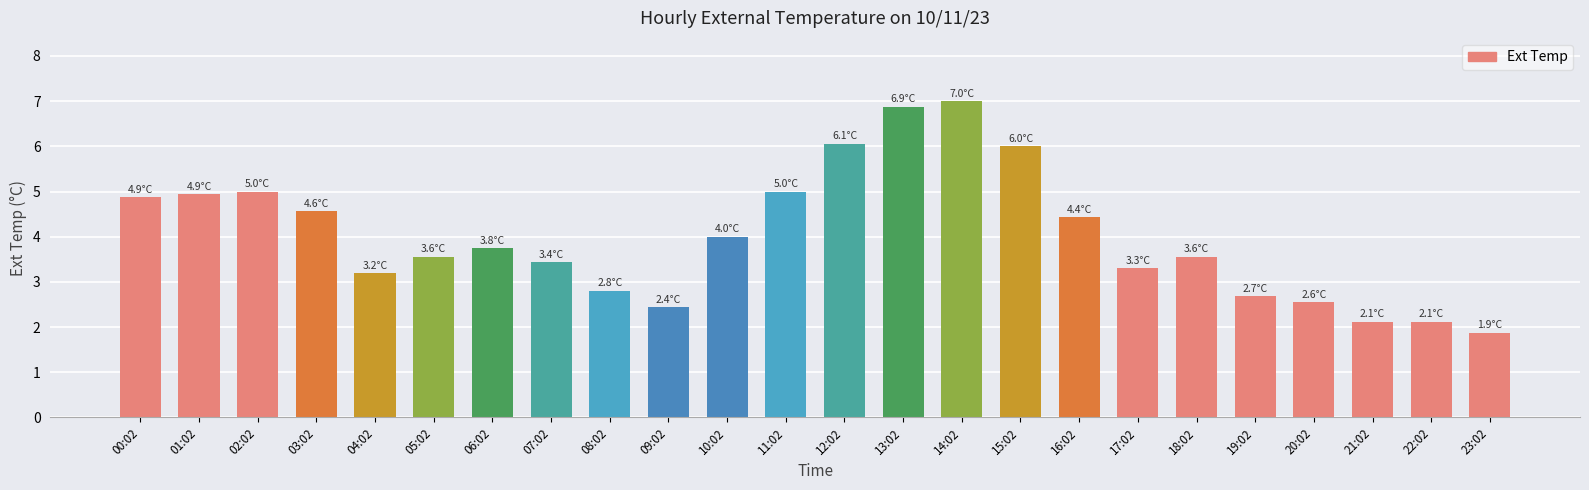

Count the number of categories in the chart.

24